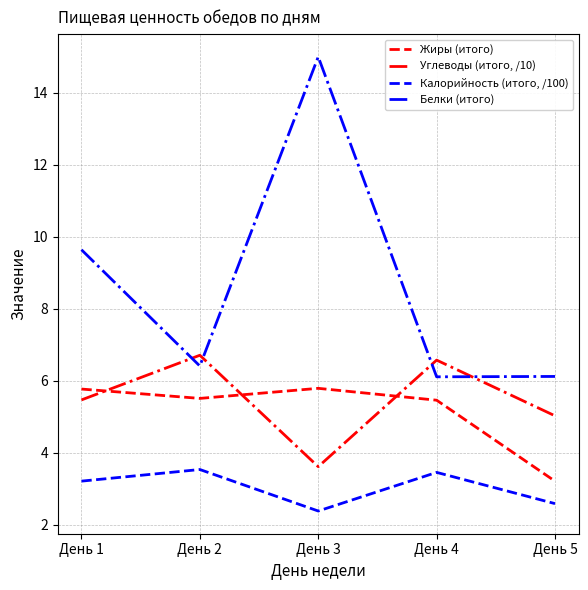

Count the number of categories in the chart.

5